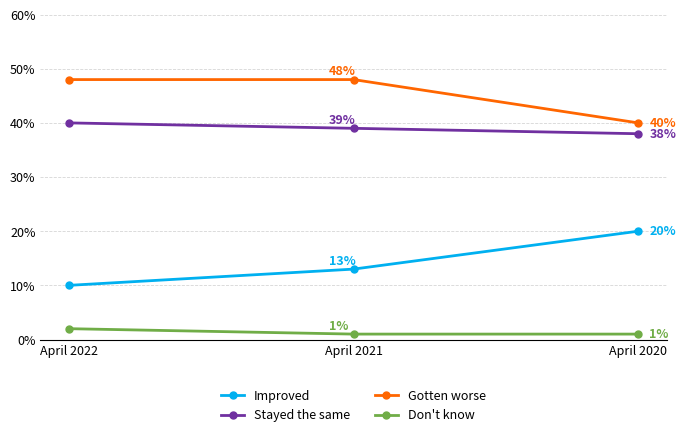

Rank the series at April 2022 from highest to lowest value.

Gotten worse, Stayed the same, Improved, Don't know